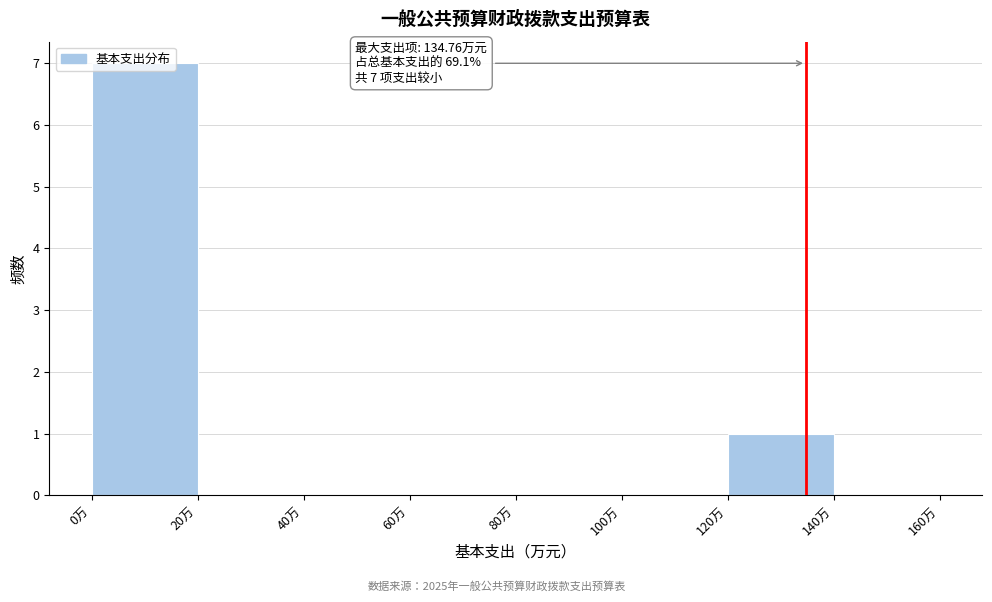

Over which range of the x-axis is the bar tallest?

0 to 20